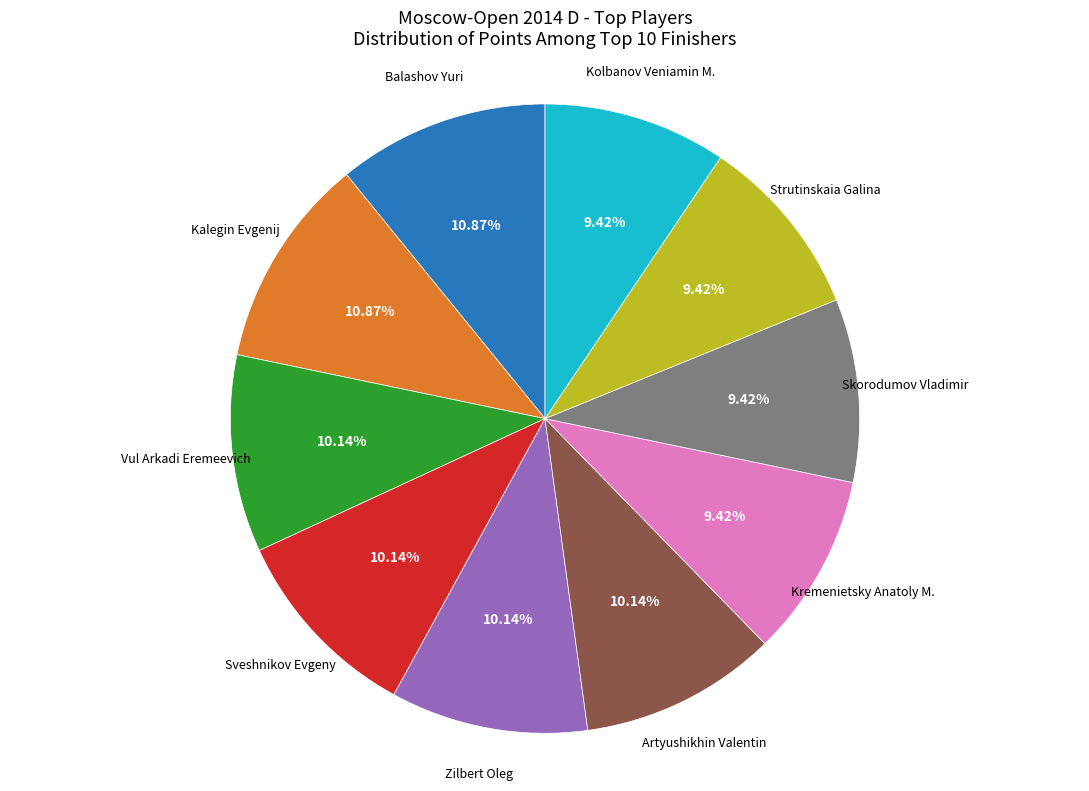

Is it true that Skorodumov Vladimir is 1% of the pie?

False